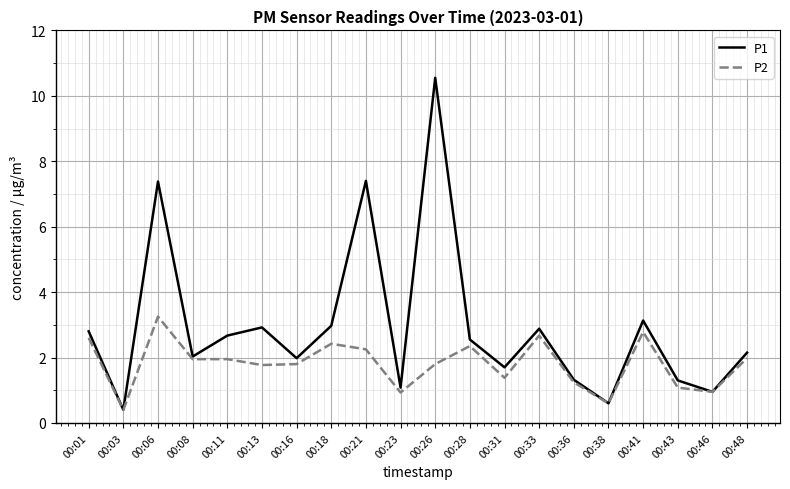

Which category has the highest value in the P1 series?

00:26